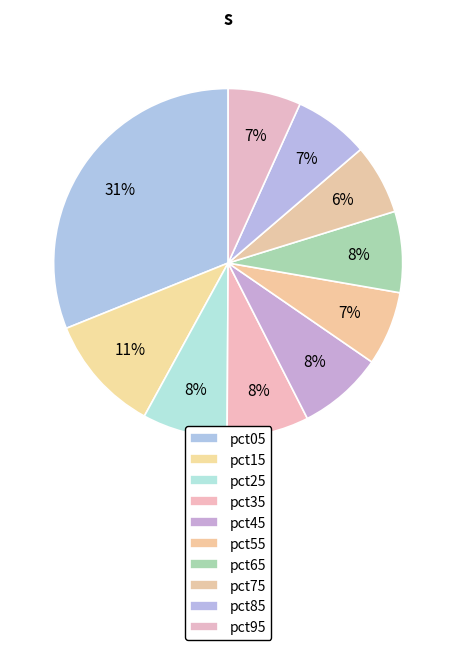

What percentage is NOT represented by pct75?

93.5%